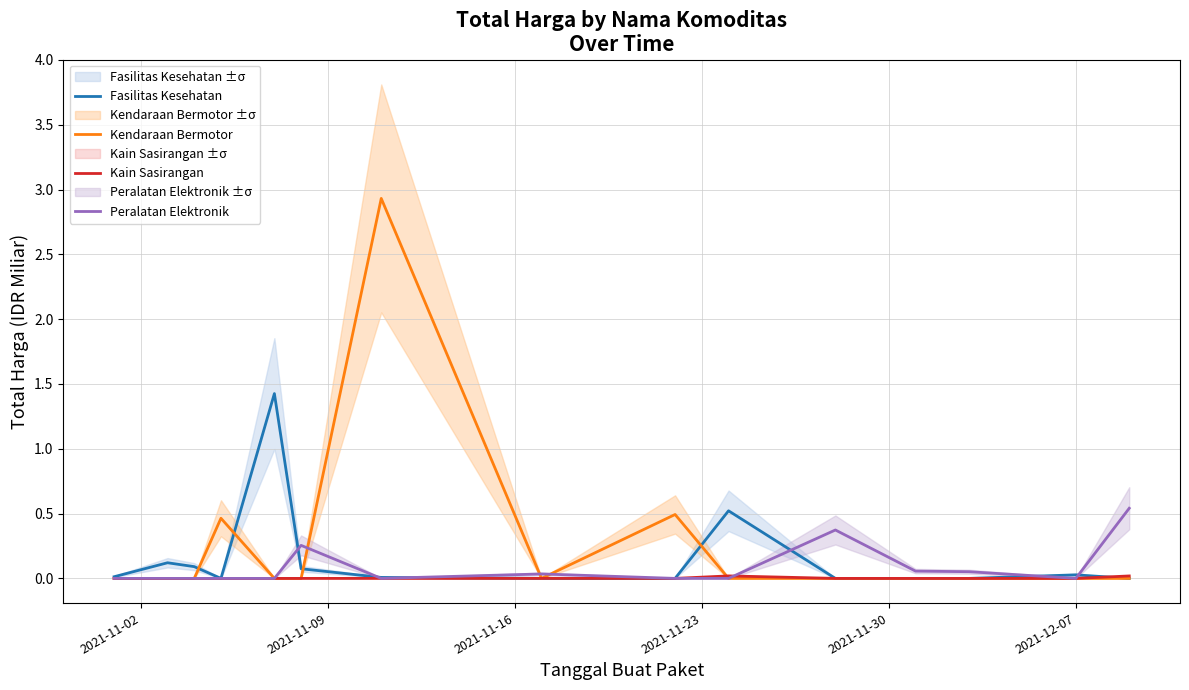

How many Kain Sasirangan values are between 0 and 1?

15